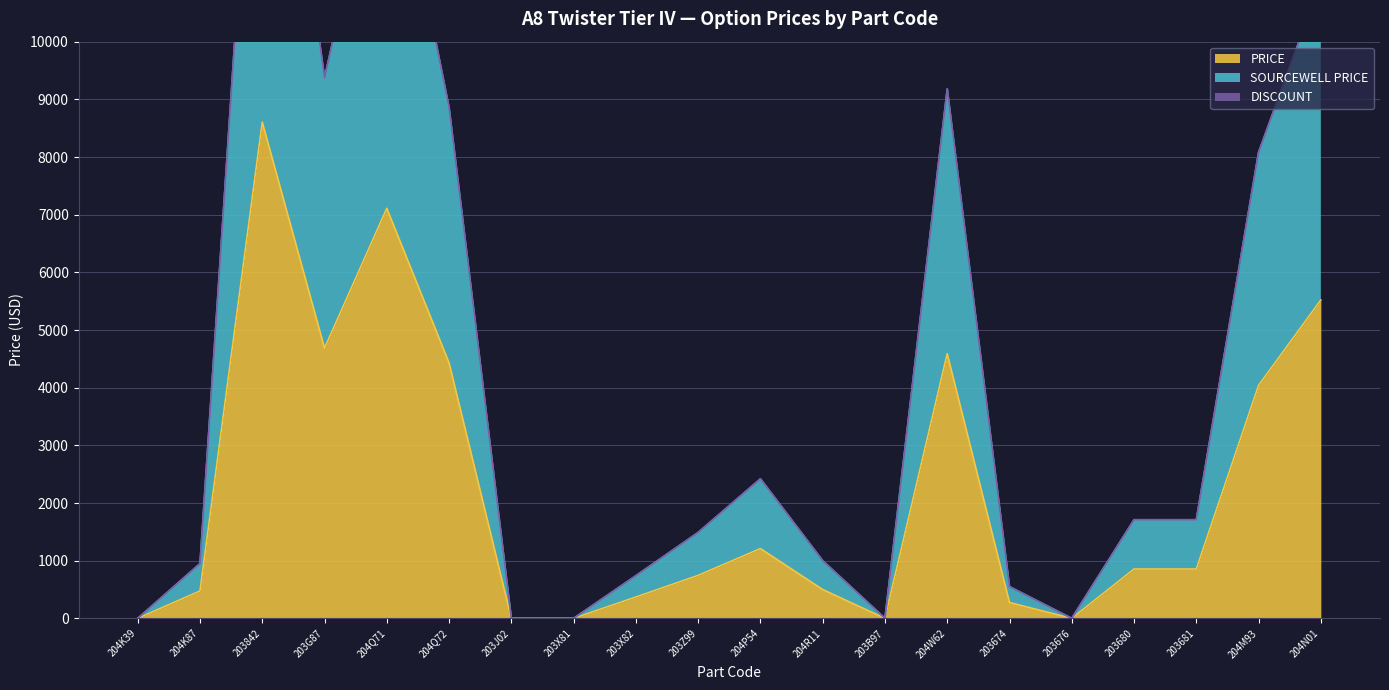

Where does the SOURCEWELL PRICE series first go above 1710?

203842